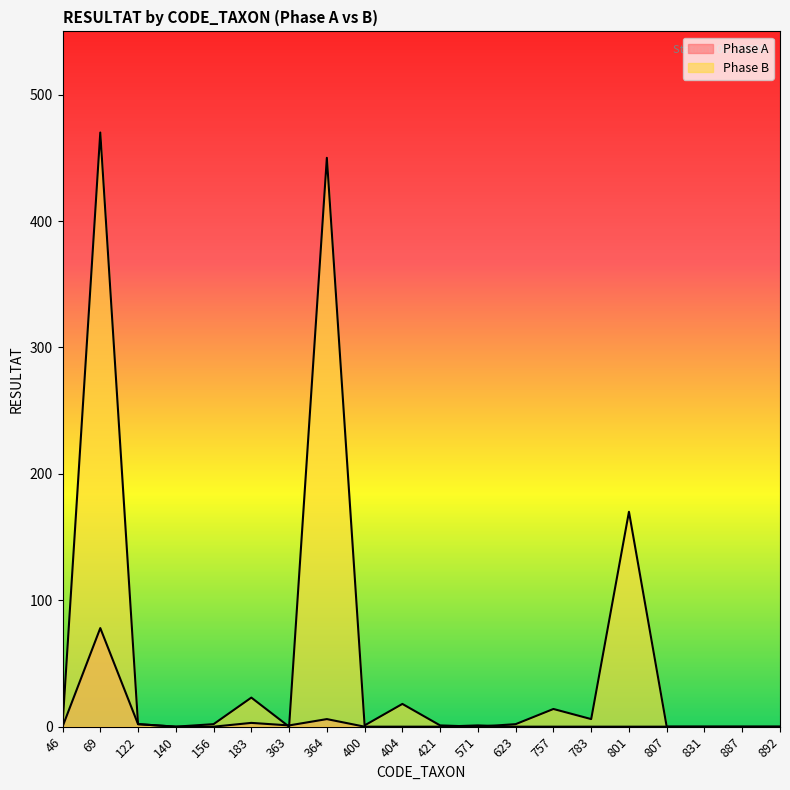

List the labels in order of Phase B value, smallest first.

140, 363, 571, 807, 831, 887, 892, 46, 400, 421, 122, 156, 623, 783, 757, 404, 183, 801, 364, 69